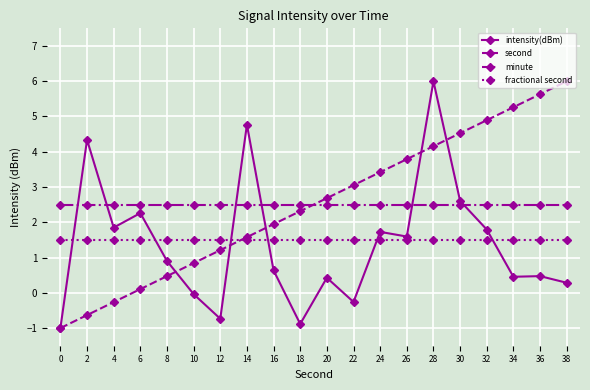

What is the total value across all series at 16?

6.6